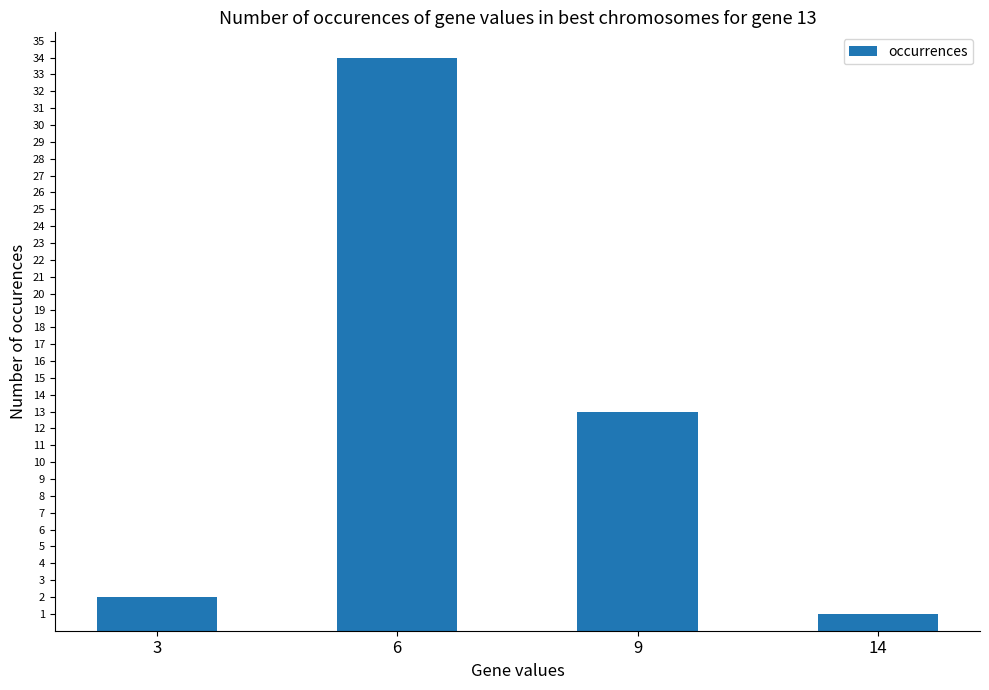

Where does the data first go above 13?

6